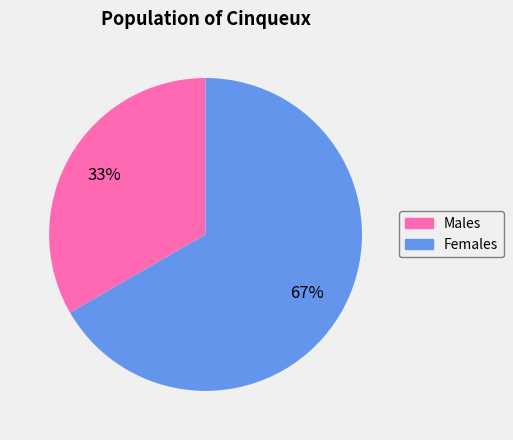

Is there a majority slice in this chart?

Yes